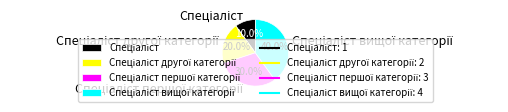

Is there a majority slice in this chart?

No